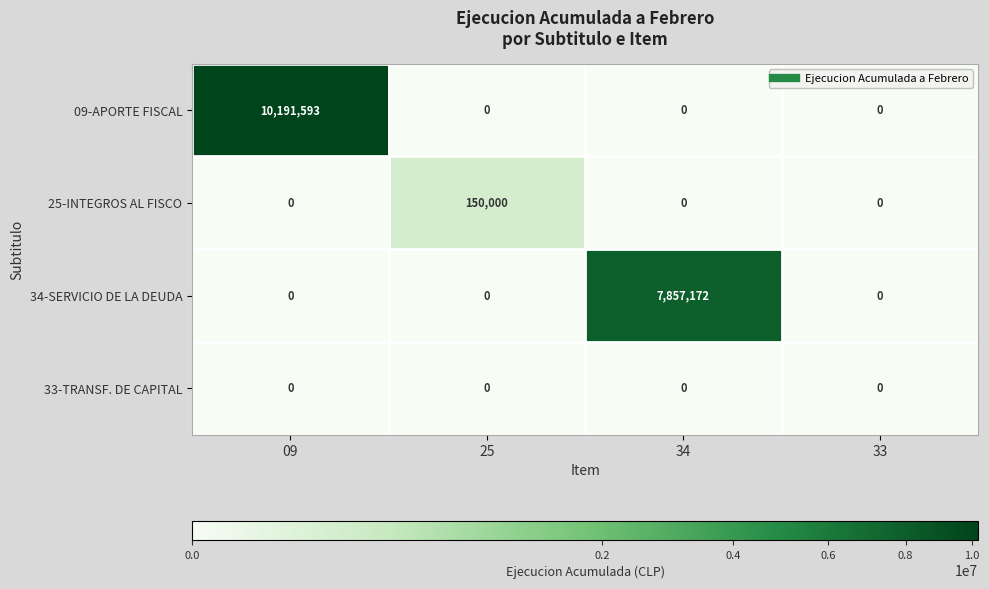

What is the difference between the 09-APORTE FISCAL values at 34 and 09?

10191593